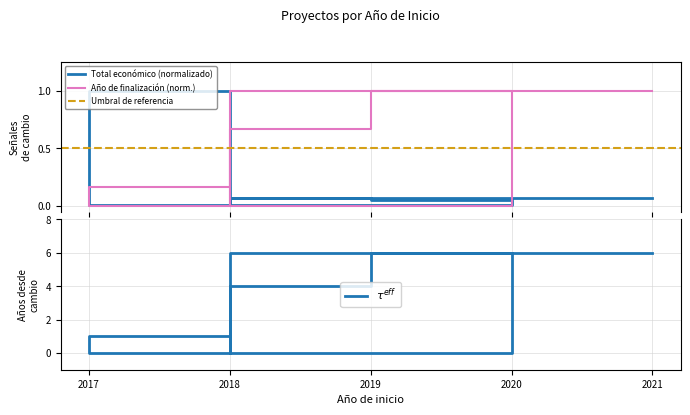

List the labels in order of value, largest first.

2018, 2019, 2018, 2021, 2020, 2018, 2017